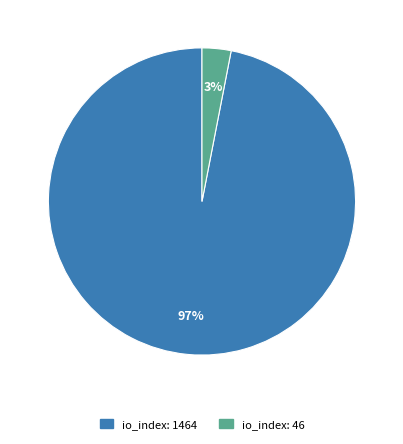

Combined, do io_index: 46 and io_index: 1464 account for over 50%?

Yes